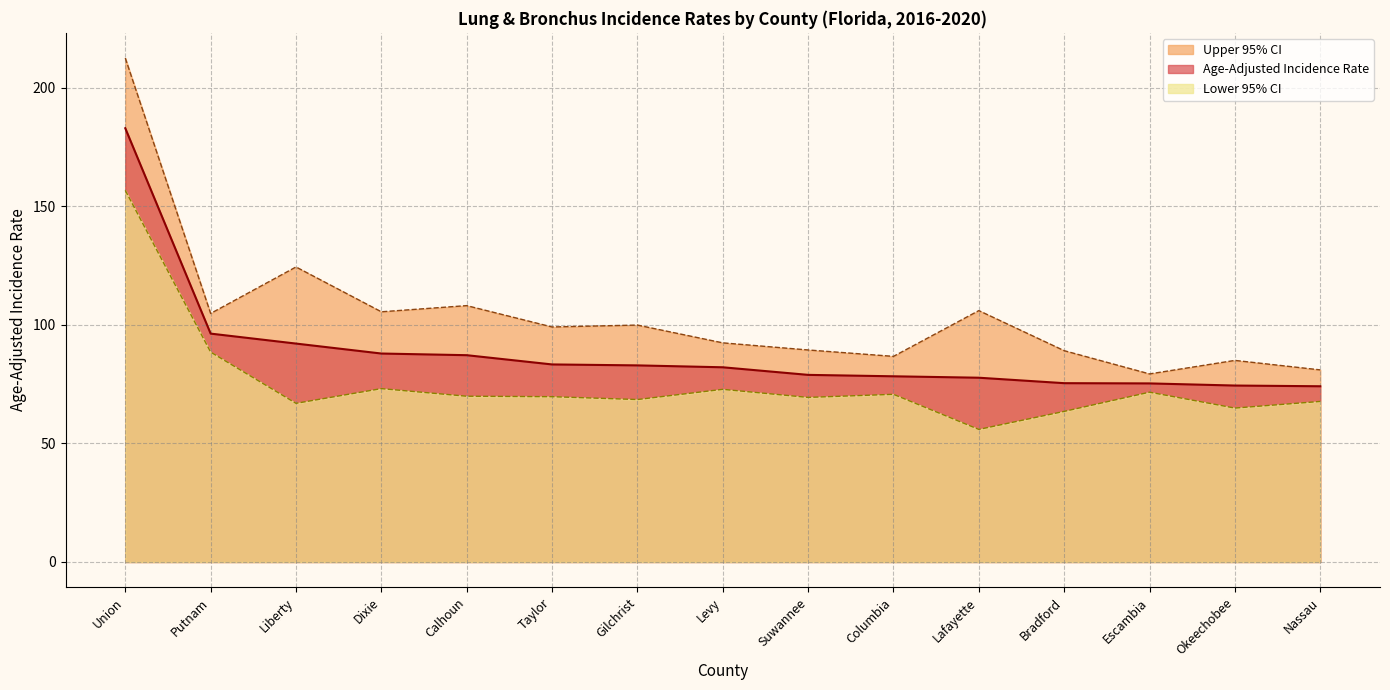

Rank the categories by Lower 95% CI value from highest to lowest.

Union, Putnam, Dixie, Levy, Escambia, Columbia, Calhoun, Taylor, Suwannee, Gilchrist, Nassau, Liberty, Okeechobee, Bradford, Lafayette